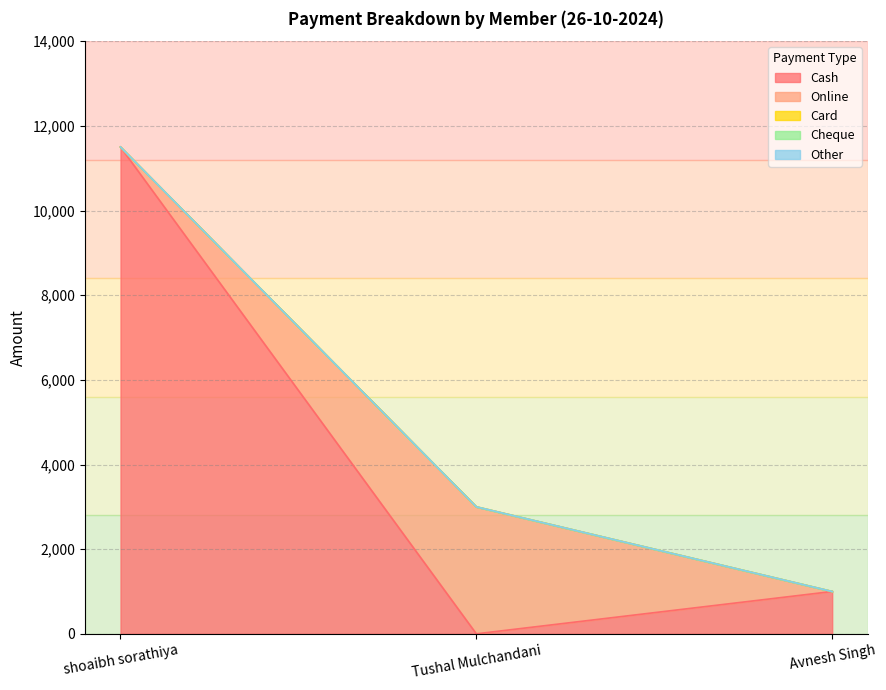

What are all the series names shown in the legend?

Cash, Online, Card, Cheque, Other